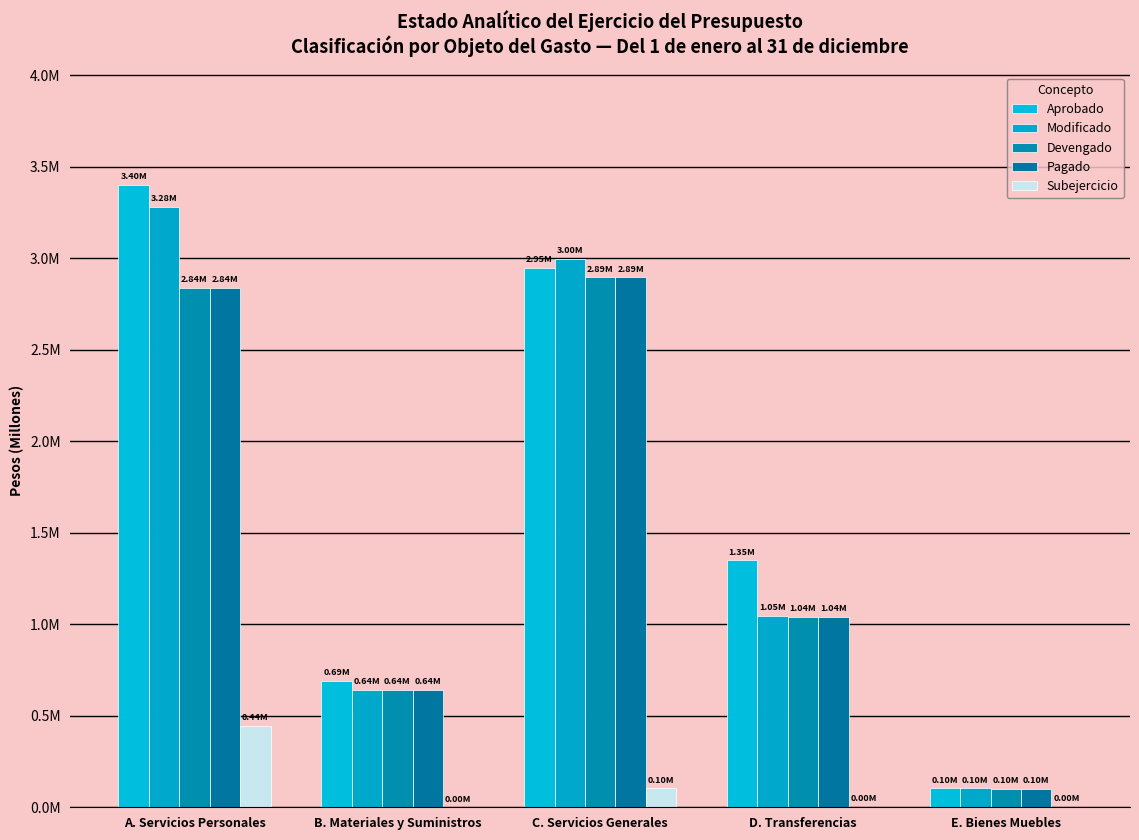

Are the bars grouped side by side (vs. stacked)?

Yes